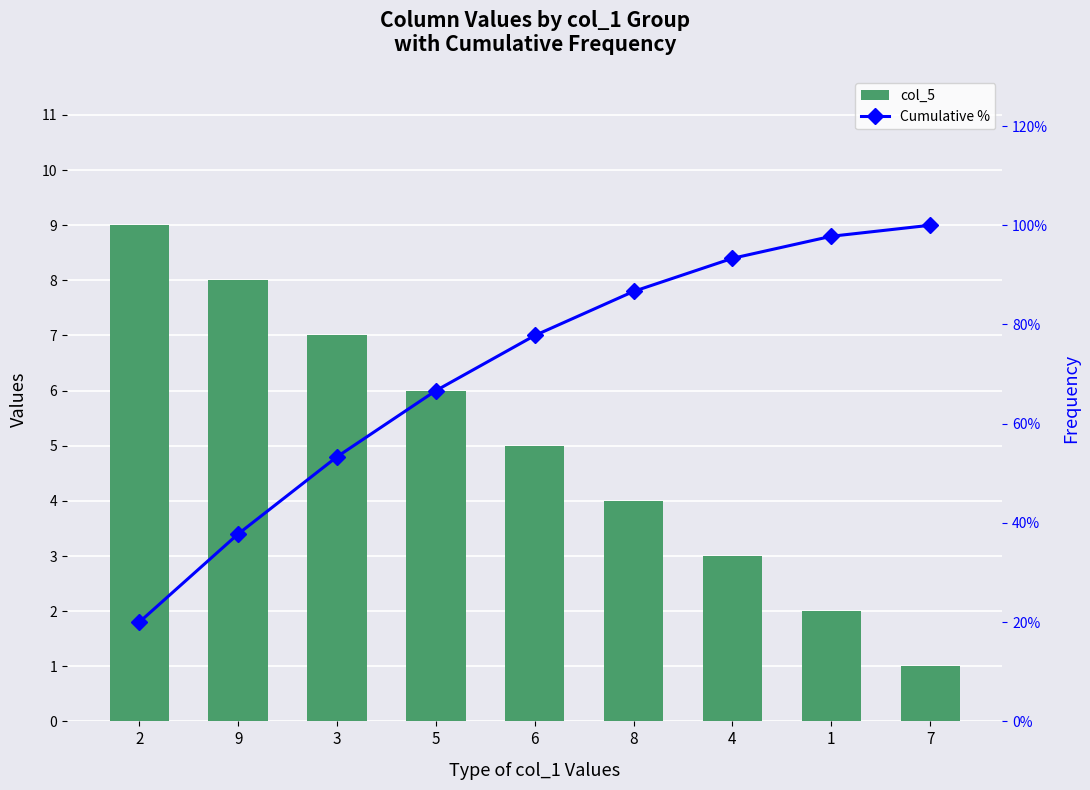

What is the sum of the col_5 values at 5 and 8?

10.0